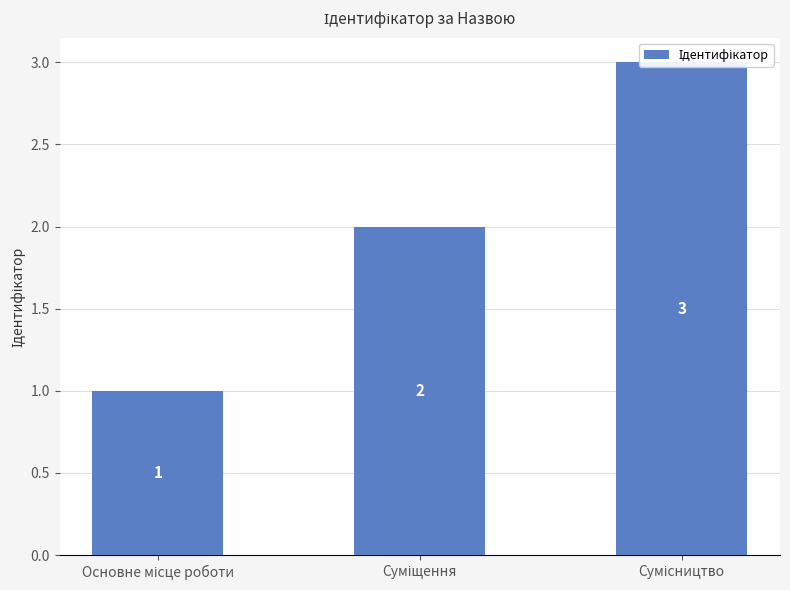

Rank the categories by value from highest to lowest.

Сумісництво, Суміщення, Основне місце роботи